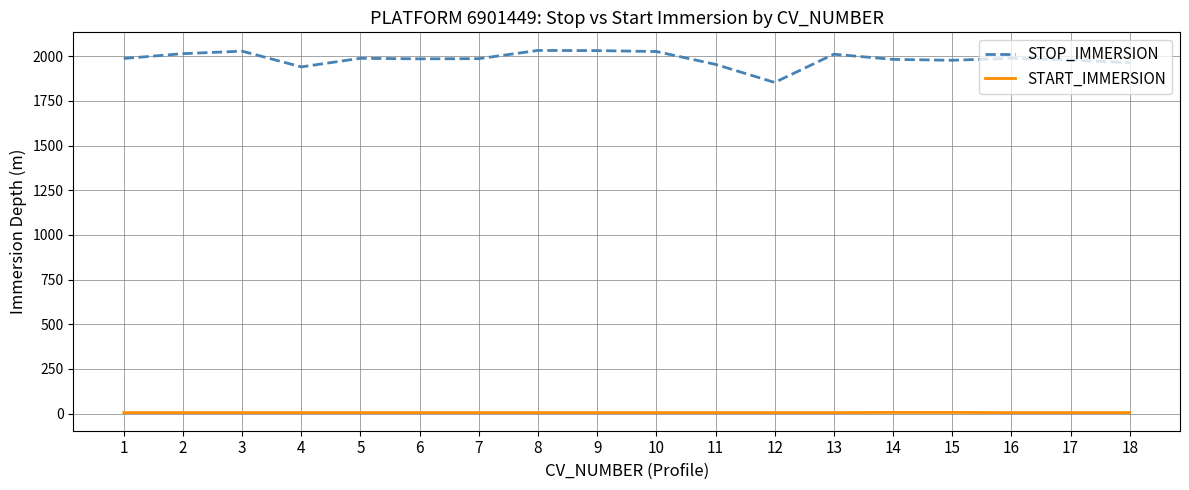

Which series has the largest total across all categories?

STOP_IMMERSION